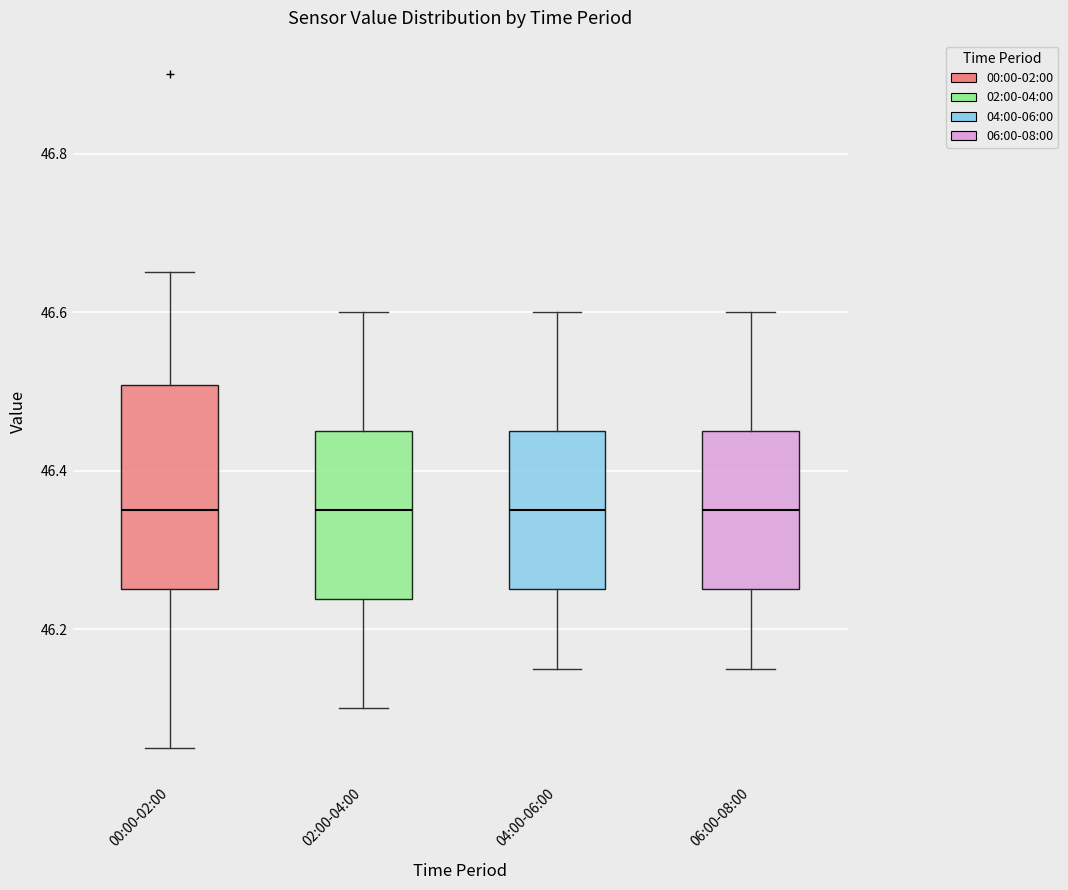

Reading left to right, read every box against the y-axis: the position of its median line, the range the box covers, and the ends of its whiskers. The values are not printed on the chart, so give them approximately, as read against the axis.

00:00-02:00: median 46.36, box 46.26 to 46.50, whiskers 46.06 to 46.66
02:00-04:00: median 46.36, box 46.24 to 46.46, whiskers 46.10 to 46.60
04:00-06:00: median 46.36, box 46.26 to 46.46, whiskers 46.16 to 46.60
06:00-08:00: median 46.36, box 46.26 to 46.46, whiskers 46.16 to 46.60